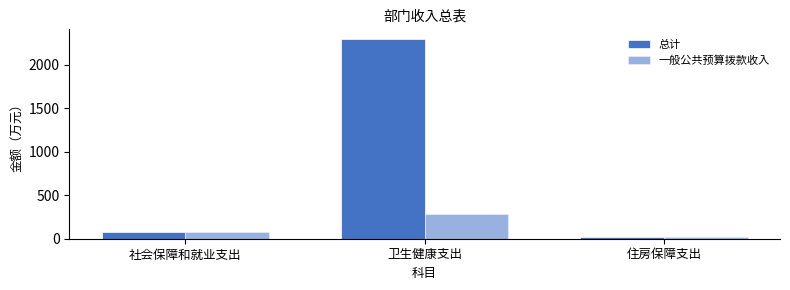

How many bars are there in total?

6